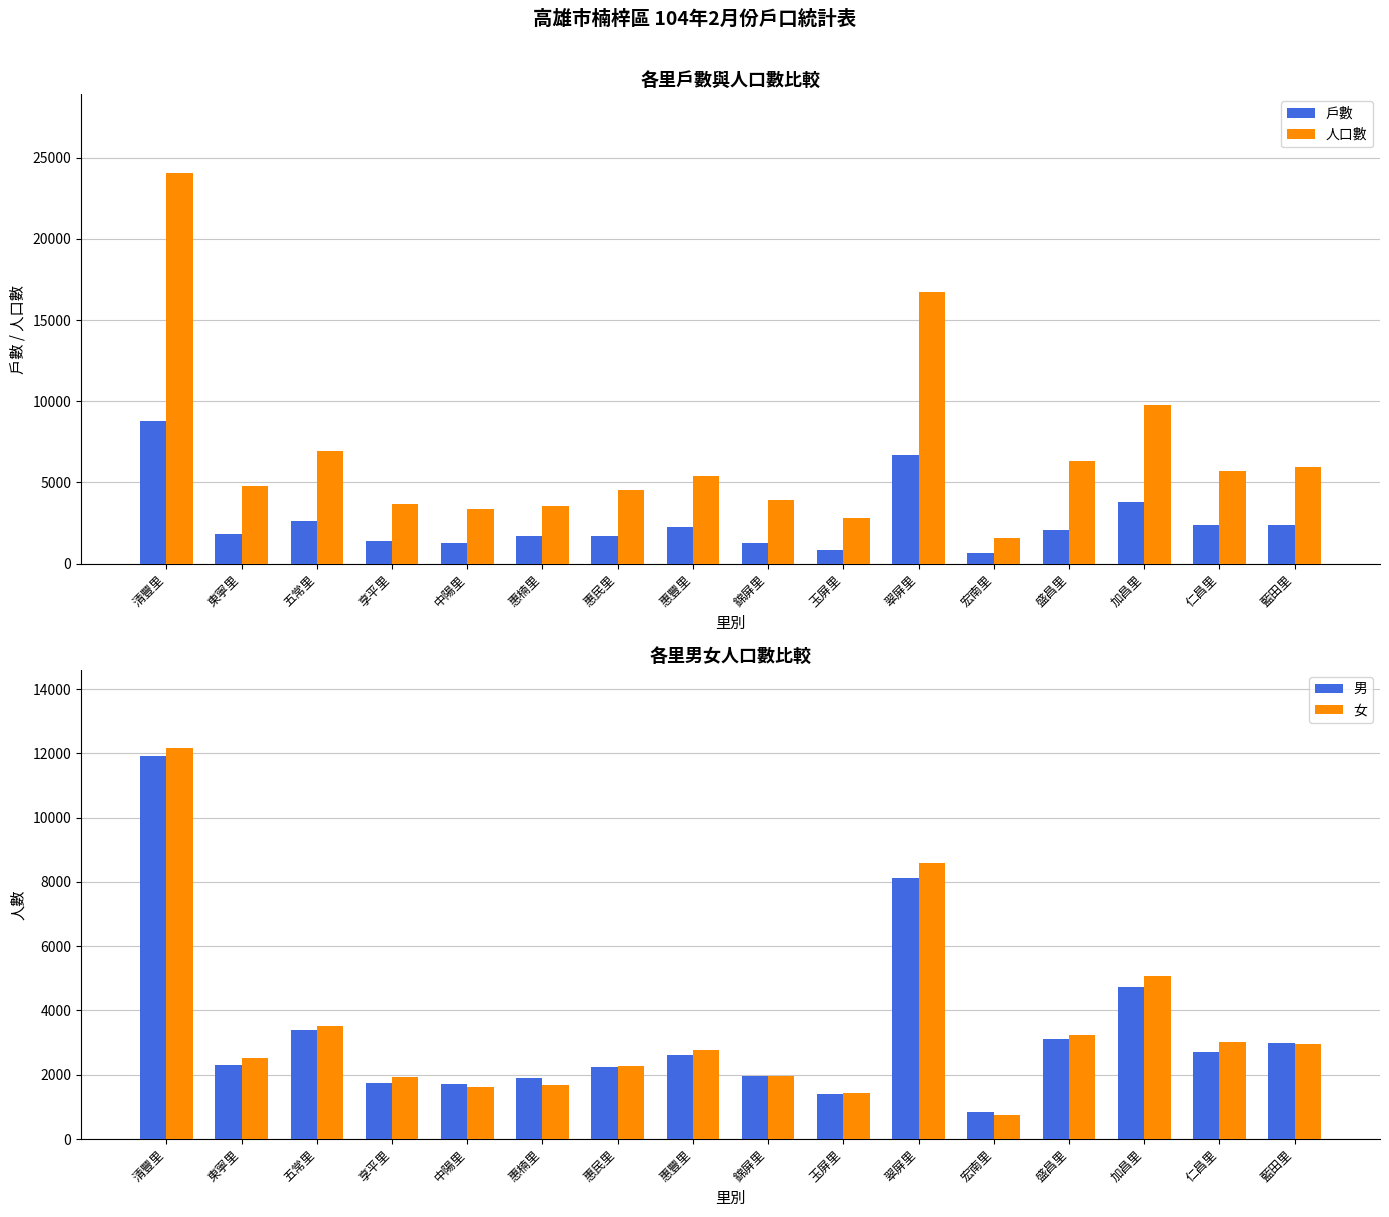

What is the spread (max minus min) of values at 錦屏里?

2640